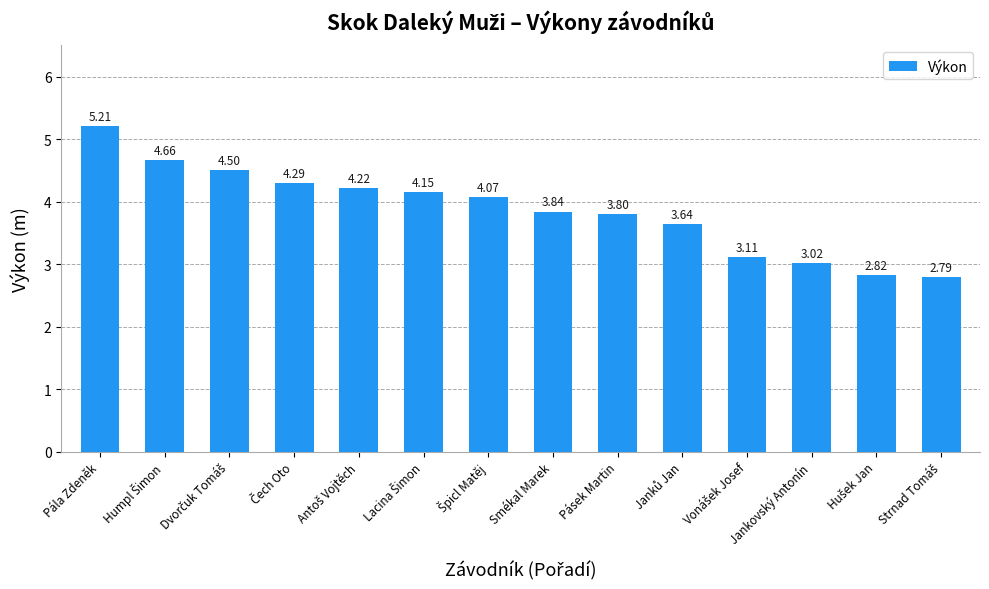

How many data points are above 4?

7